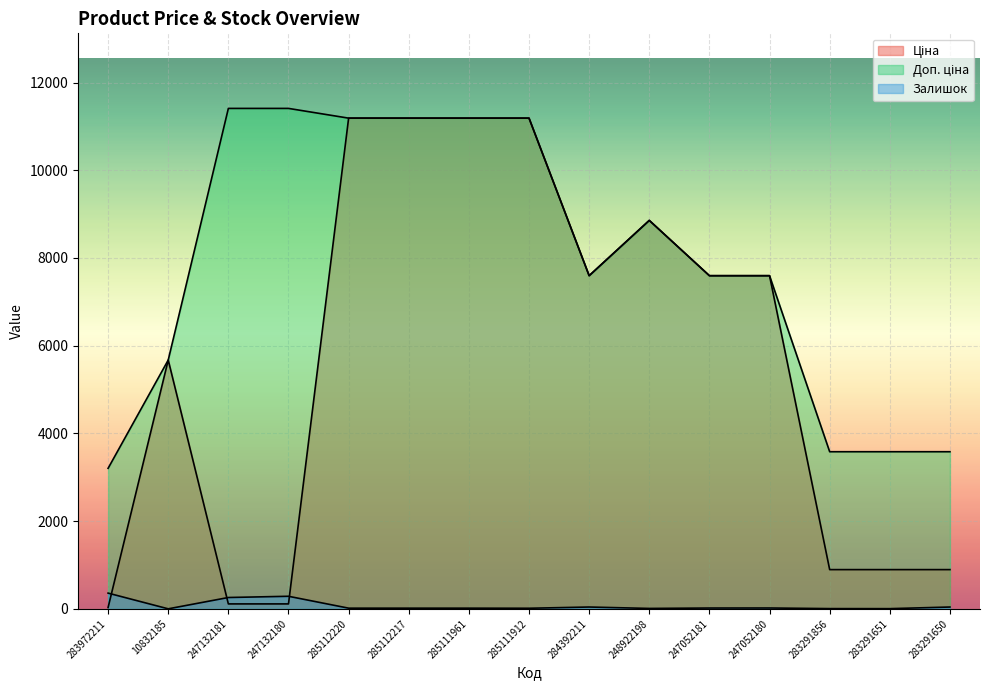

Where do Залишок and Ціна first cross each other?

283972211 and 10832185